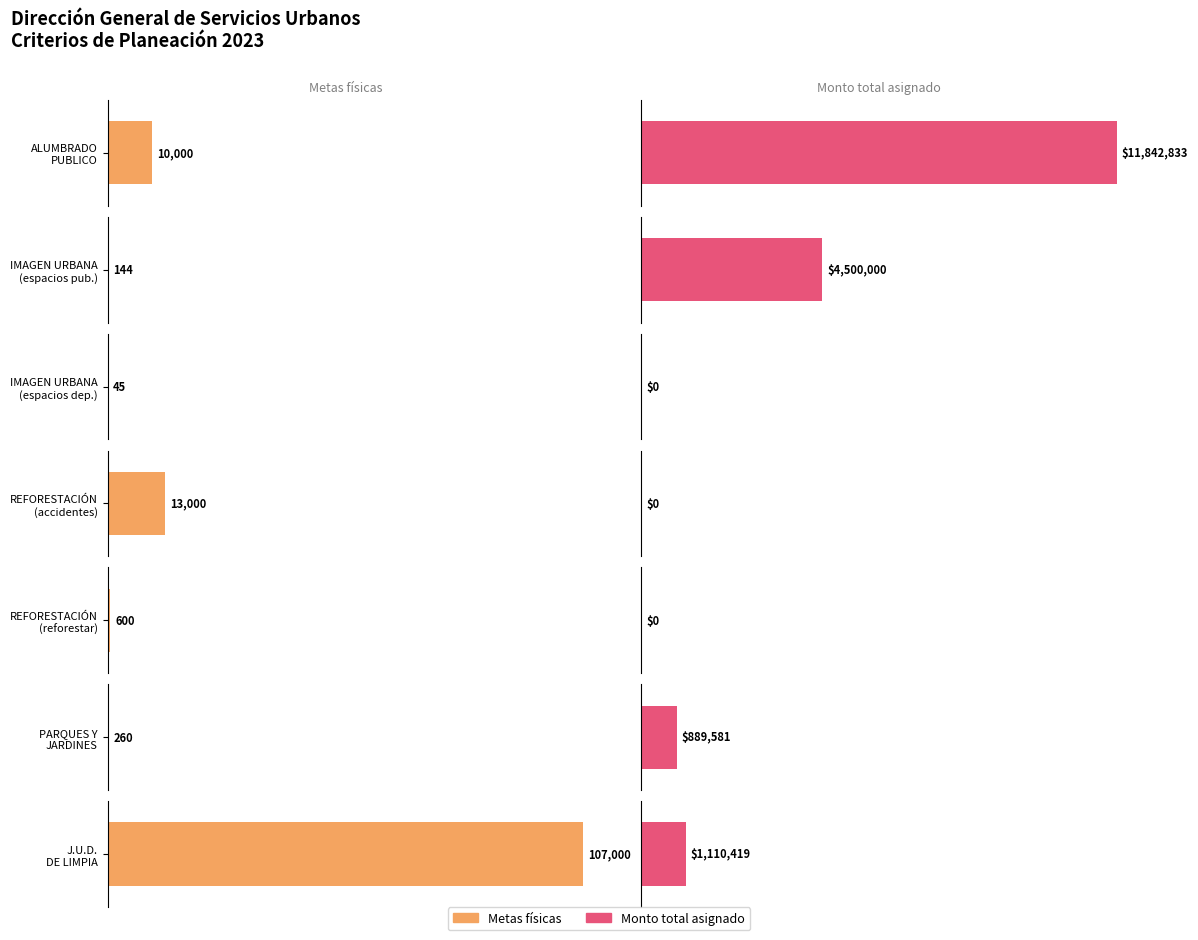

At how many categories does at least one series exceed 2592057?

2